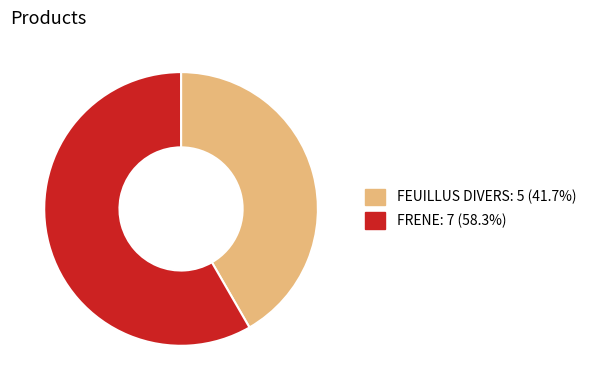

The FEUILLUS DIVERS slice represents 48% of the pie. True or false?

False